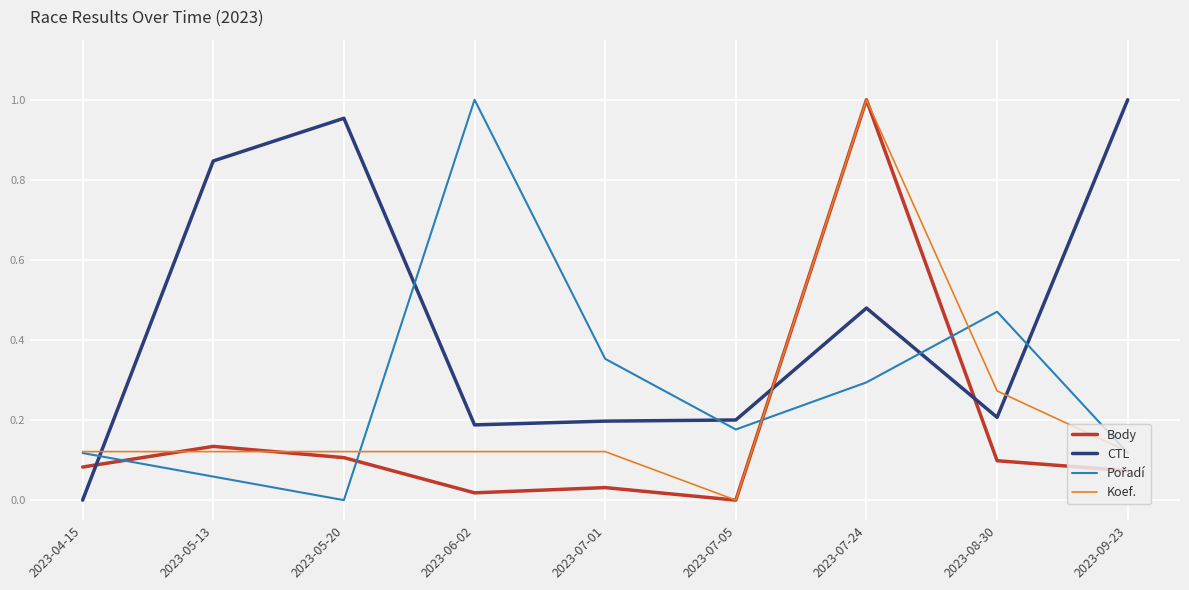

In CTL, how many points are lower than both neighbors (excluding endpoints)?

2